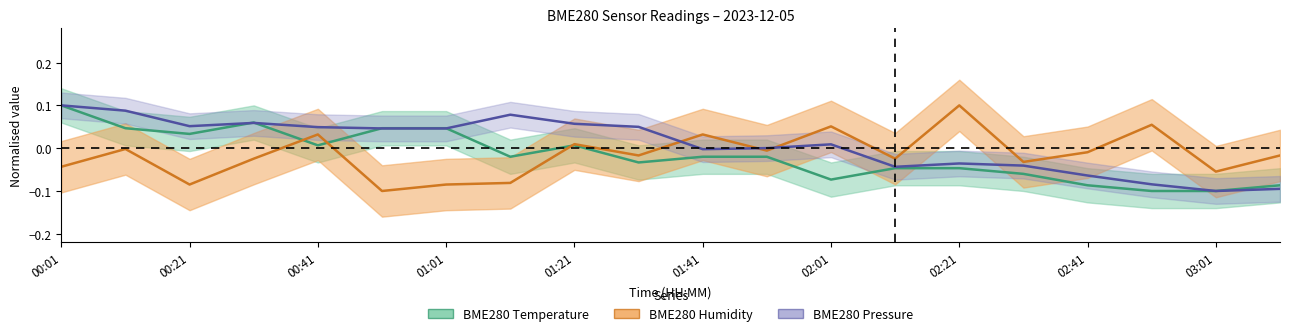

What position from the right is 02:21?

6